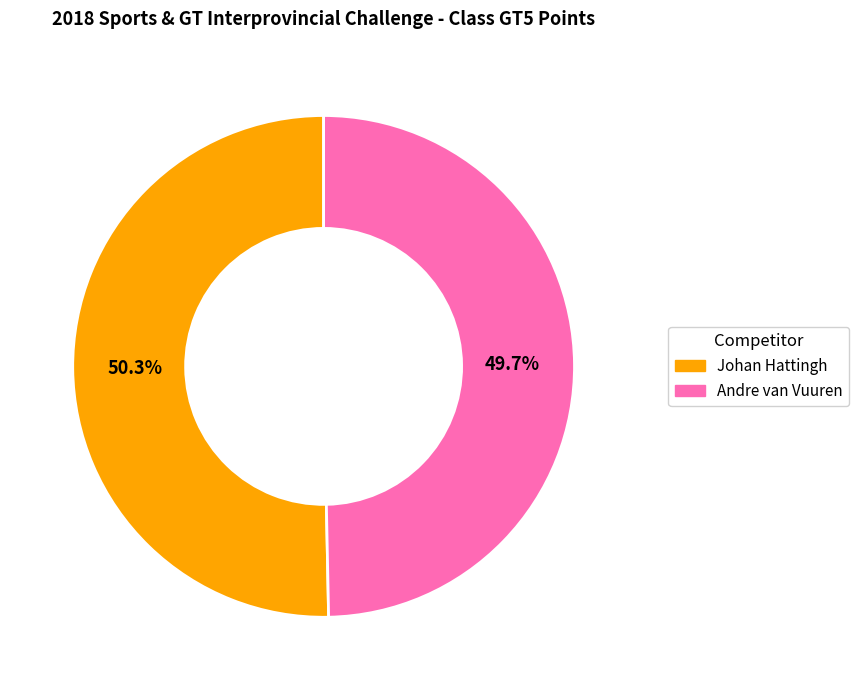

Which category has the smallest portion of the pie?

Andre van Vuuren